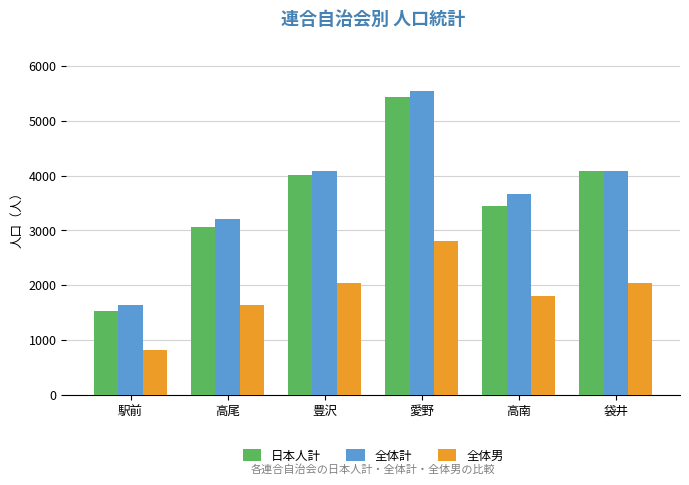

What position from the right is 駅前?

6